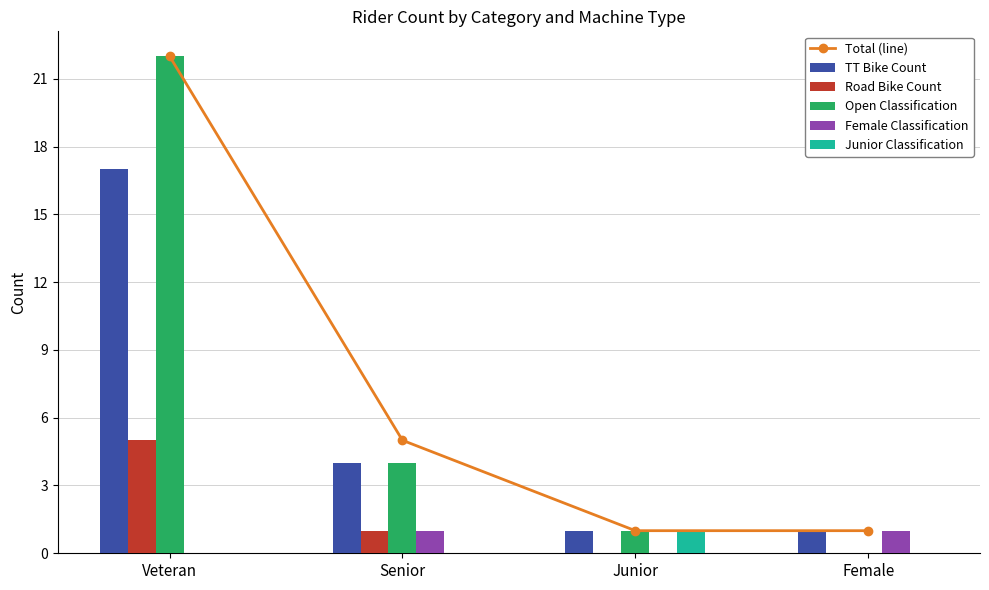

Which has a higher value, Junior or Veteran?

Veteran